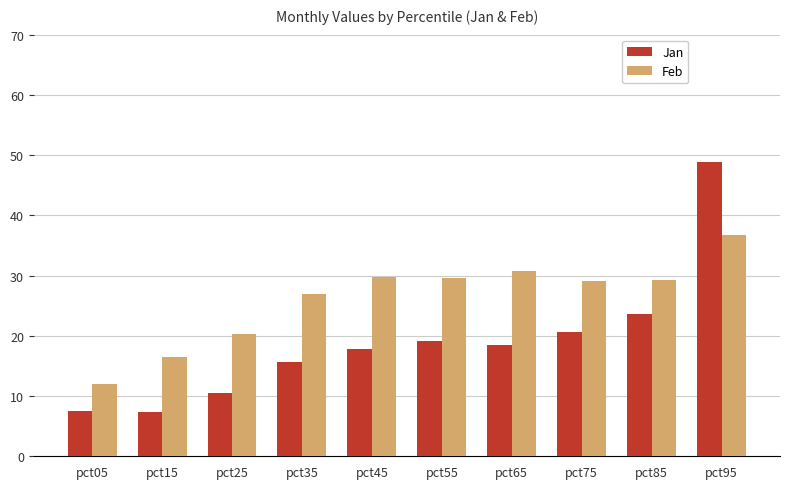

At how many categories does at least one series exceed 14?

9